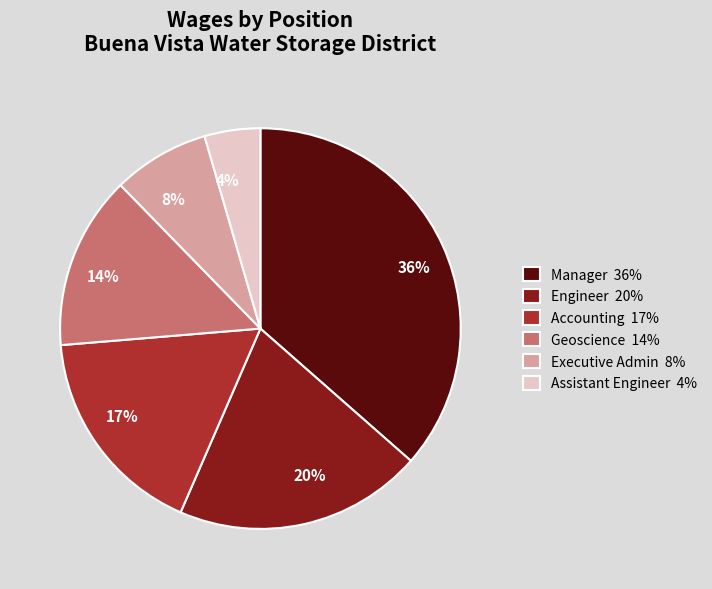

What percentage is the Engineer slice, to the nearest percent?

20%